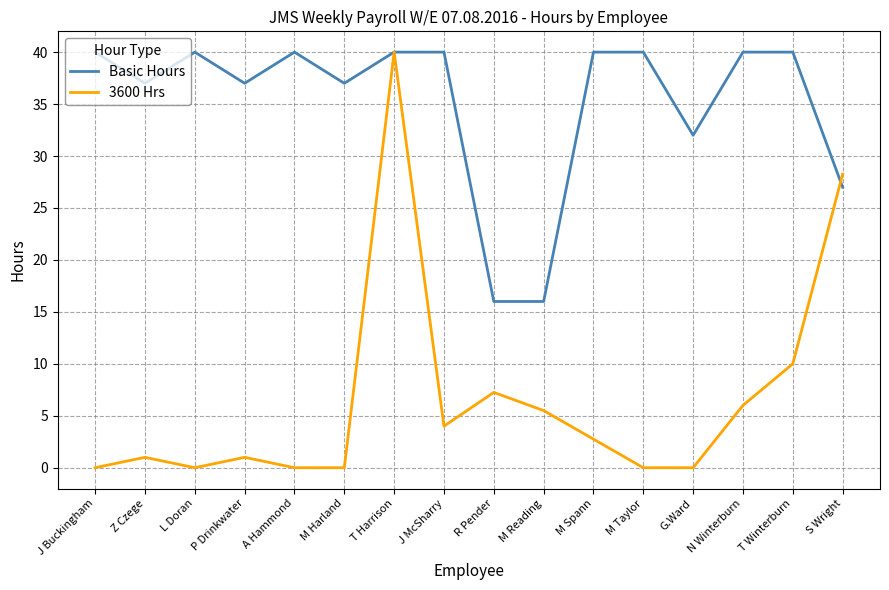

At J McSharry, list the series in order from smallest to largest.

3600 Hrs, Basic Hours